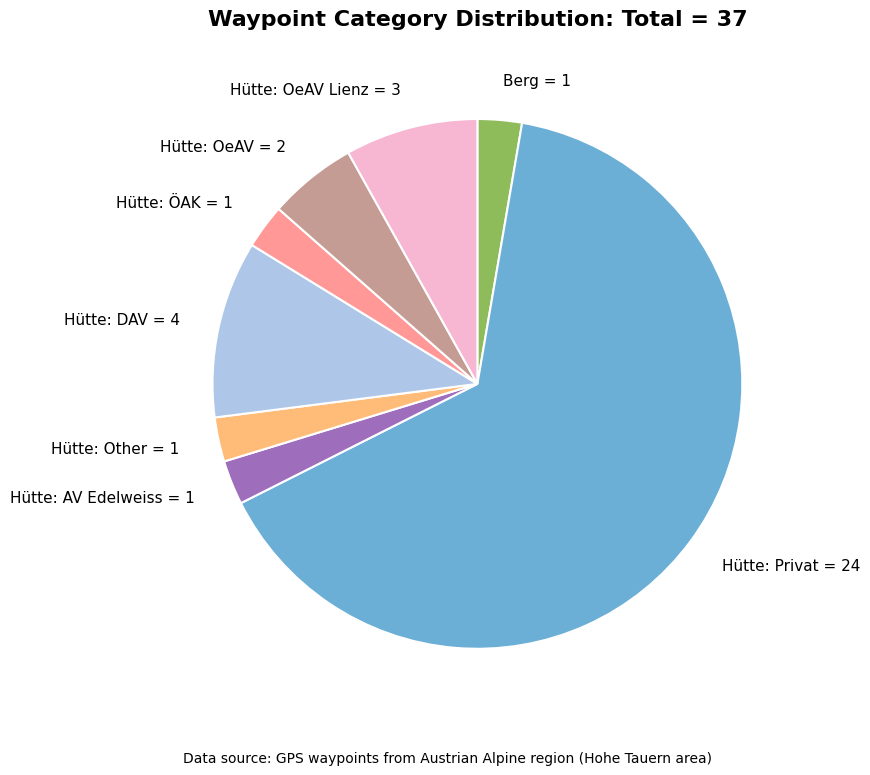

What is the majority slice?

Hütte: Privat = 24